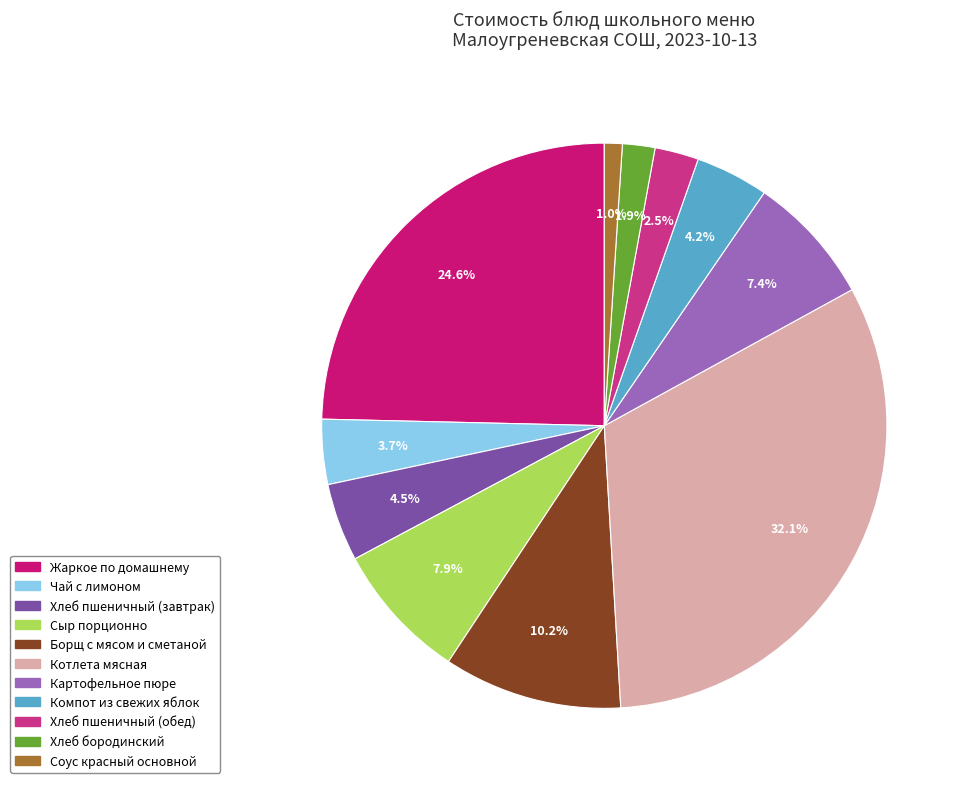

What portion of the pie excludes Хлеб бородинский?

98.1%